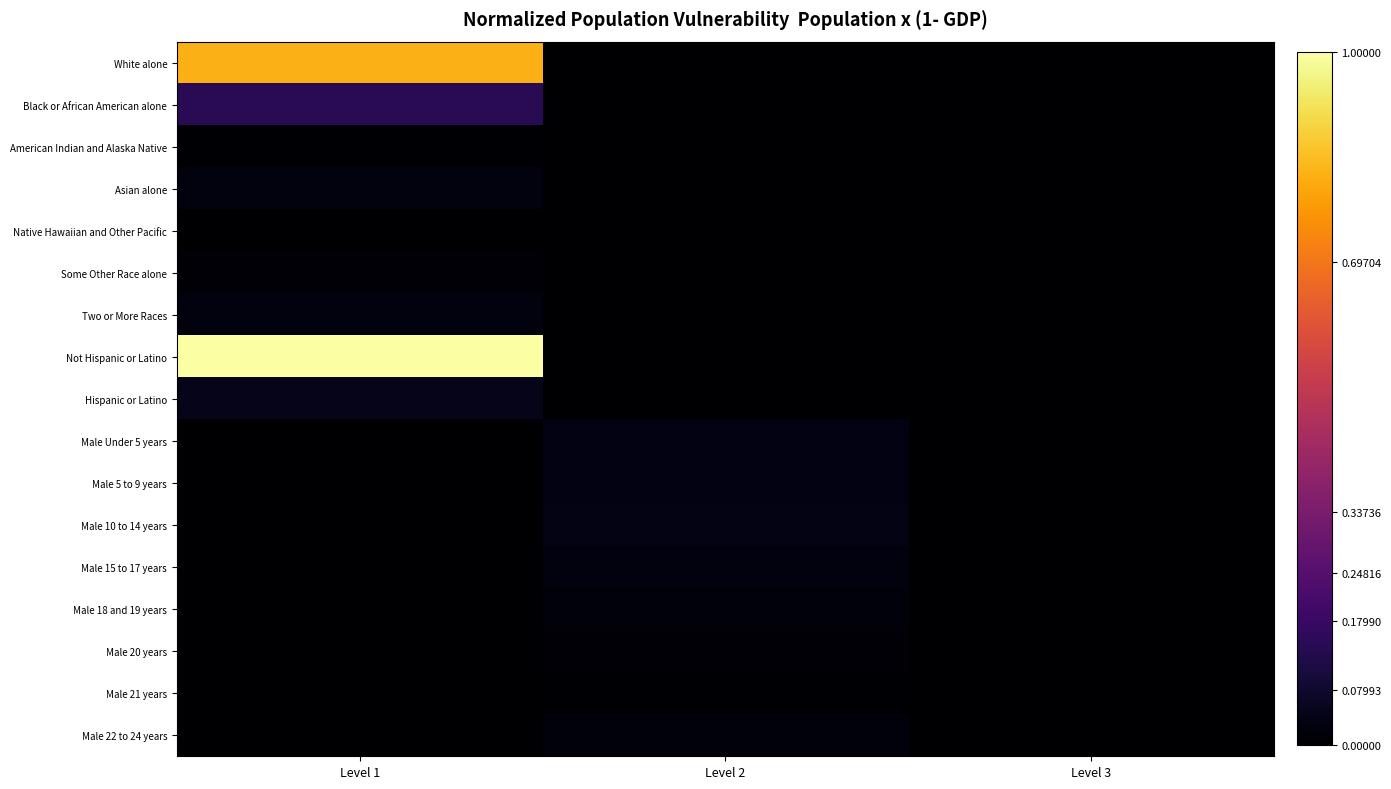

Count the number of data series in this chart.

17